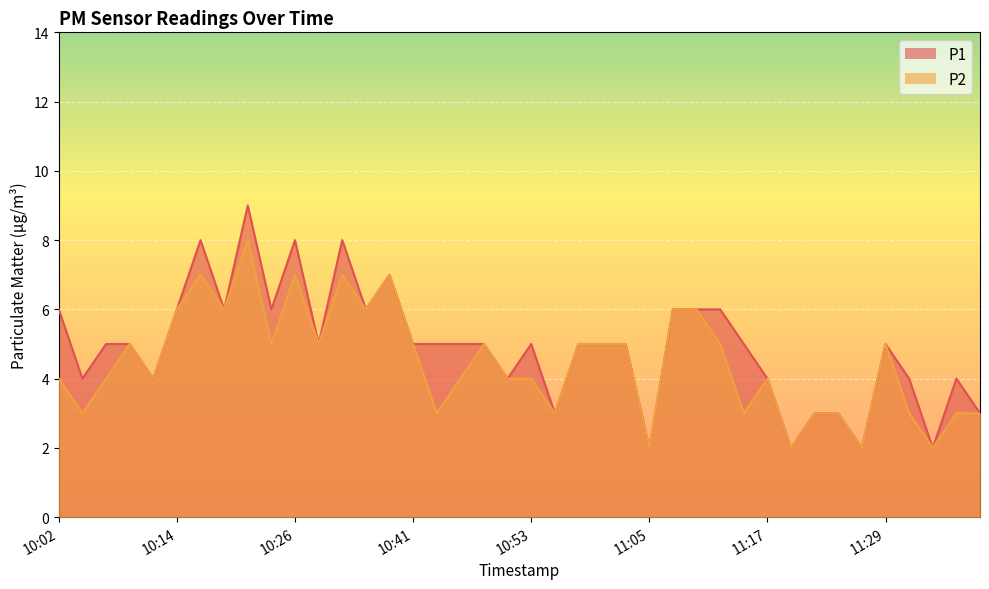

True or false: P1 has more than 2 interior local peaks.

True